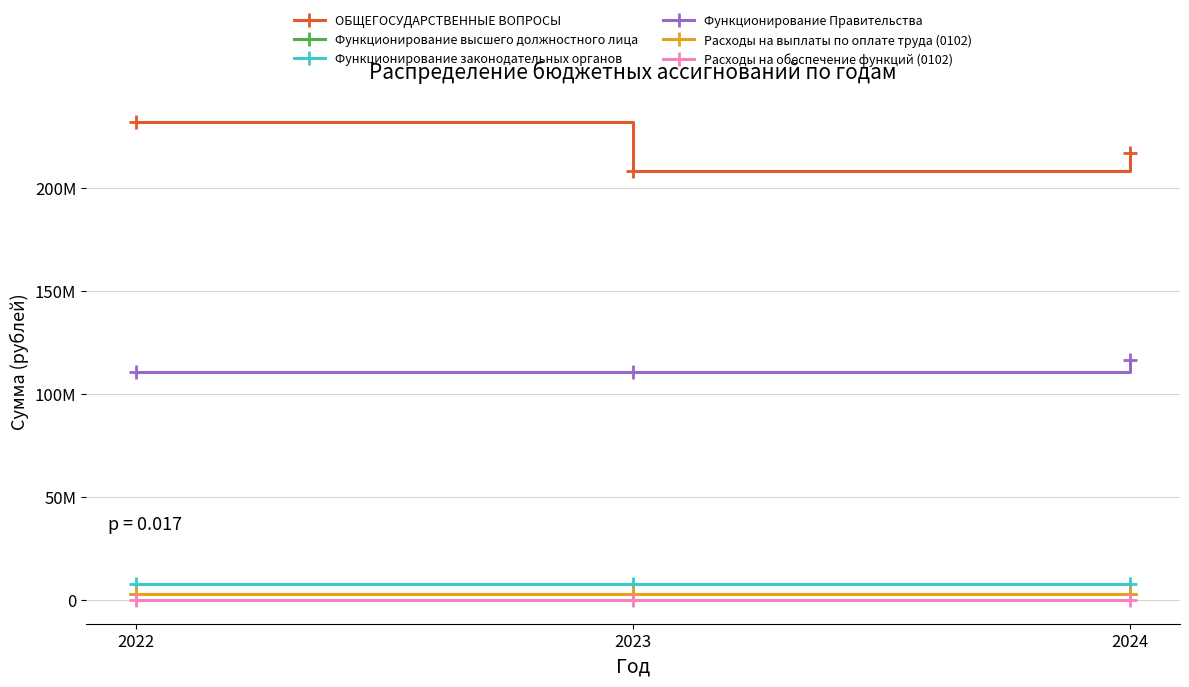

What are all the series names shown in the legend?

ОБЩЕГОСУДАРСТВЕННЫЕ ВОПРОСЫ, Функционирование высшего должностного лица, Функционирование законодательных органов, Функционирование Правительства, Расходы на выплаты по оплате труда (0102), Расходы на обеспечение функций (0102)